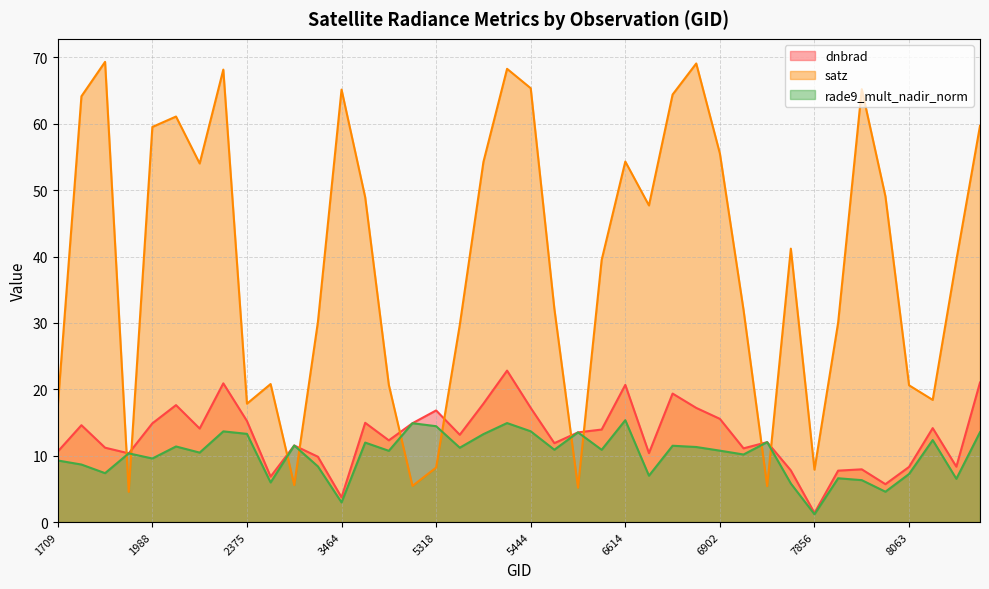

What is the smallest value displayed?

1.2